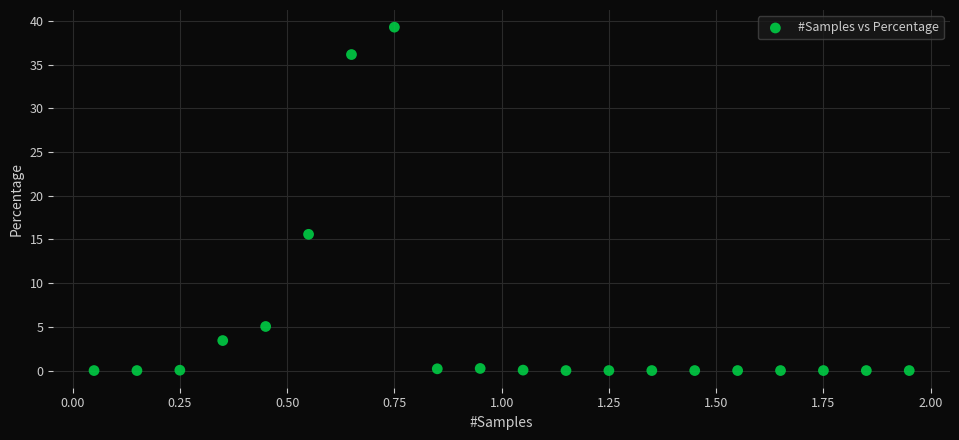

What Y value in the scatter plot is closest to 19?

15.6